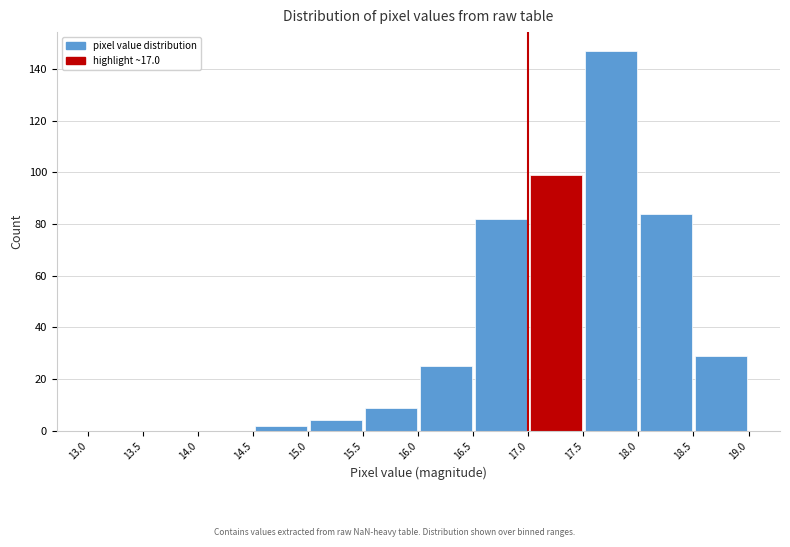

What is the height of the bar covering 14.5 to 15.0 on the x-axis? The values are not printed on the chart, so give them approximately, as read against the axis.

2